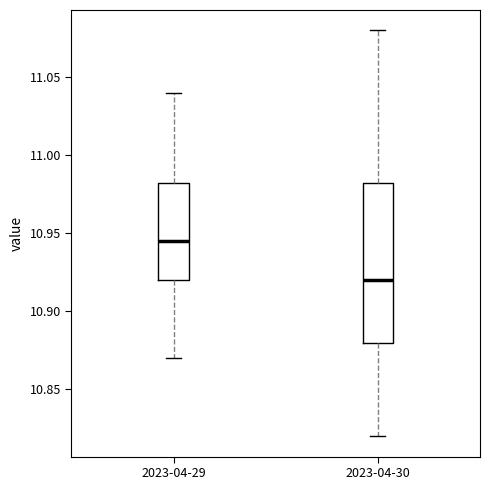

Comparing the boxes themselves (not the whiskers), which one is the tallest?

2023-04-30